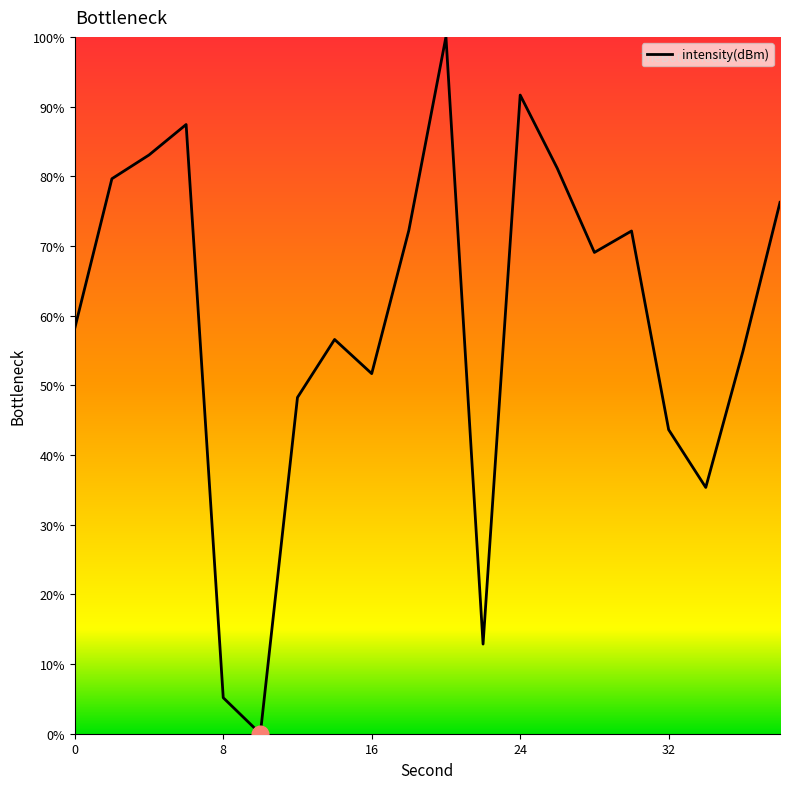

What is the difference between the maximum and minimum values?

100.0